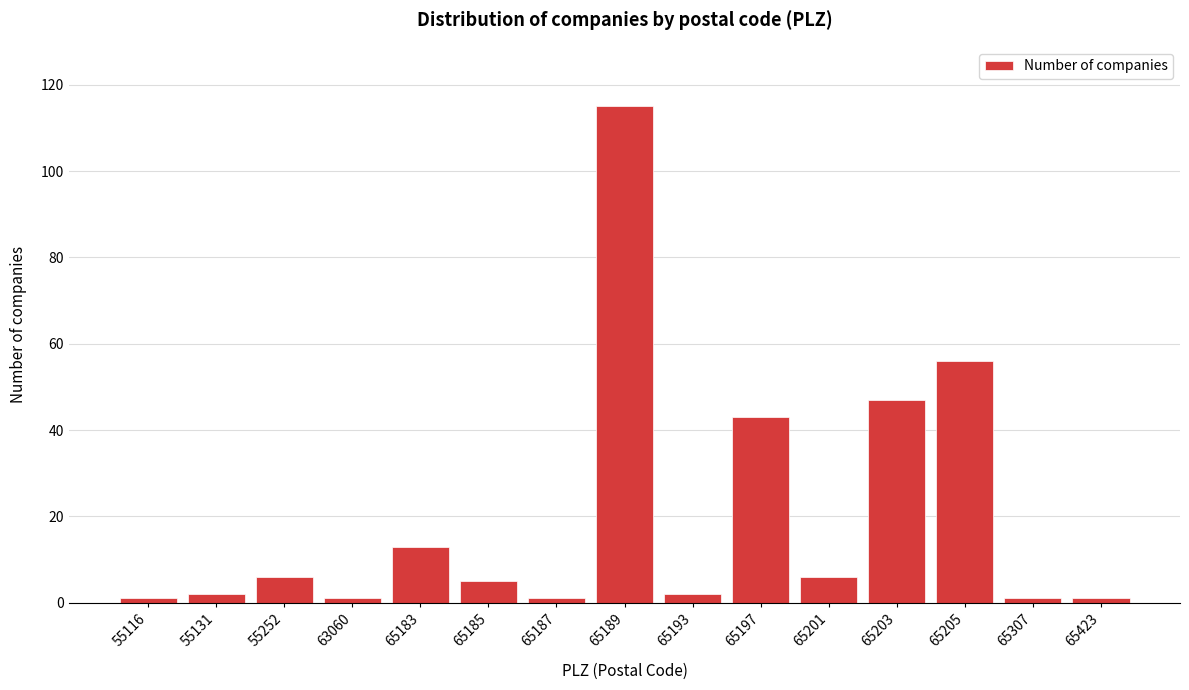

Reading left to right, list all the values displayed in this chart.

1	2	6	1	13	5	1	115	2	43	6	47	56	1	1